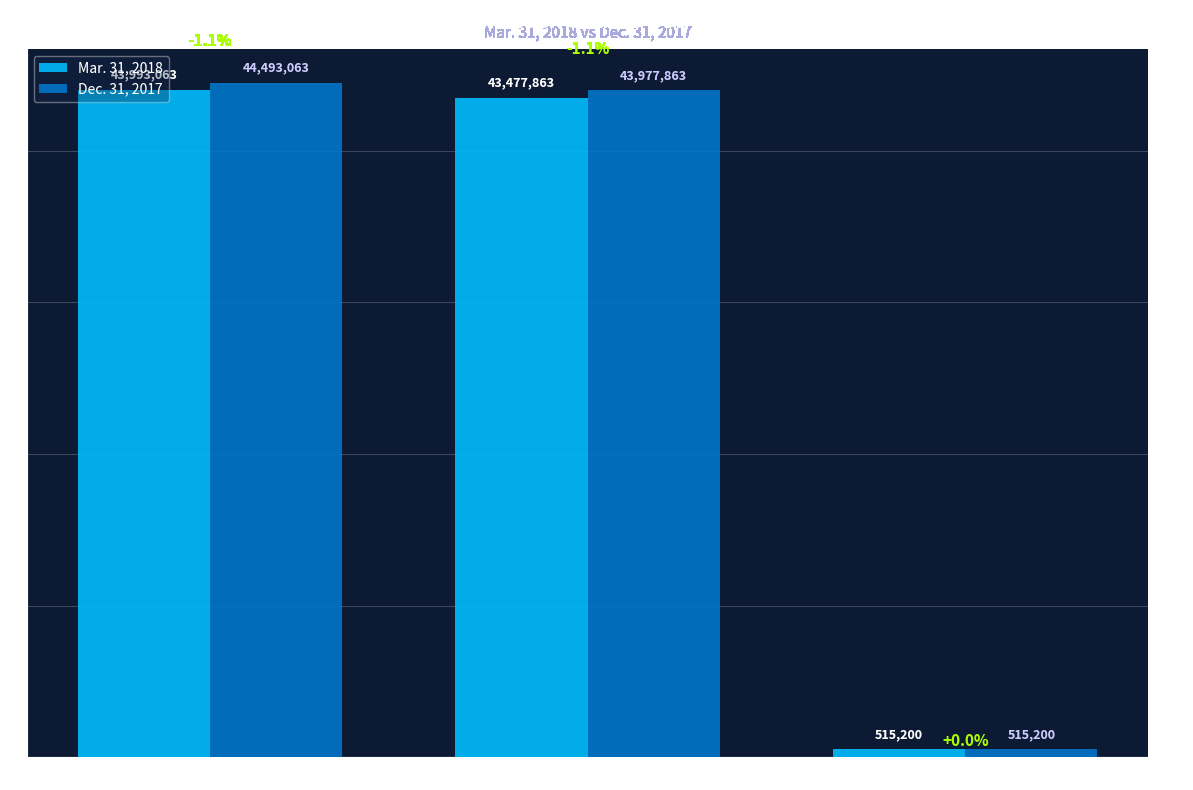

What is the difference between the second highest and minimum values in the Dec. 31, 2017 series?

43462663